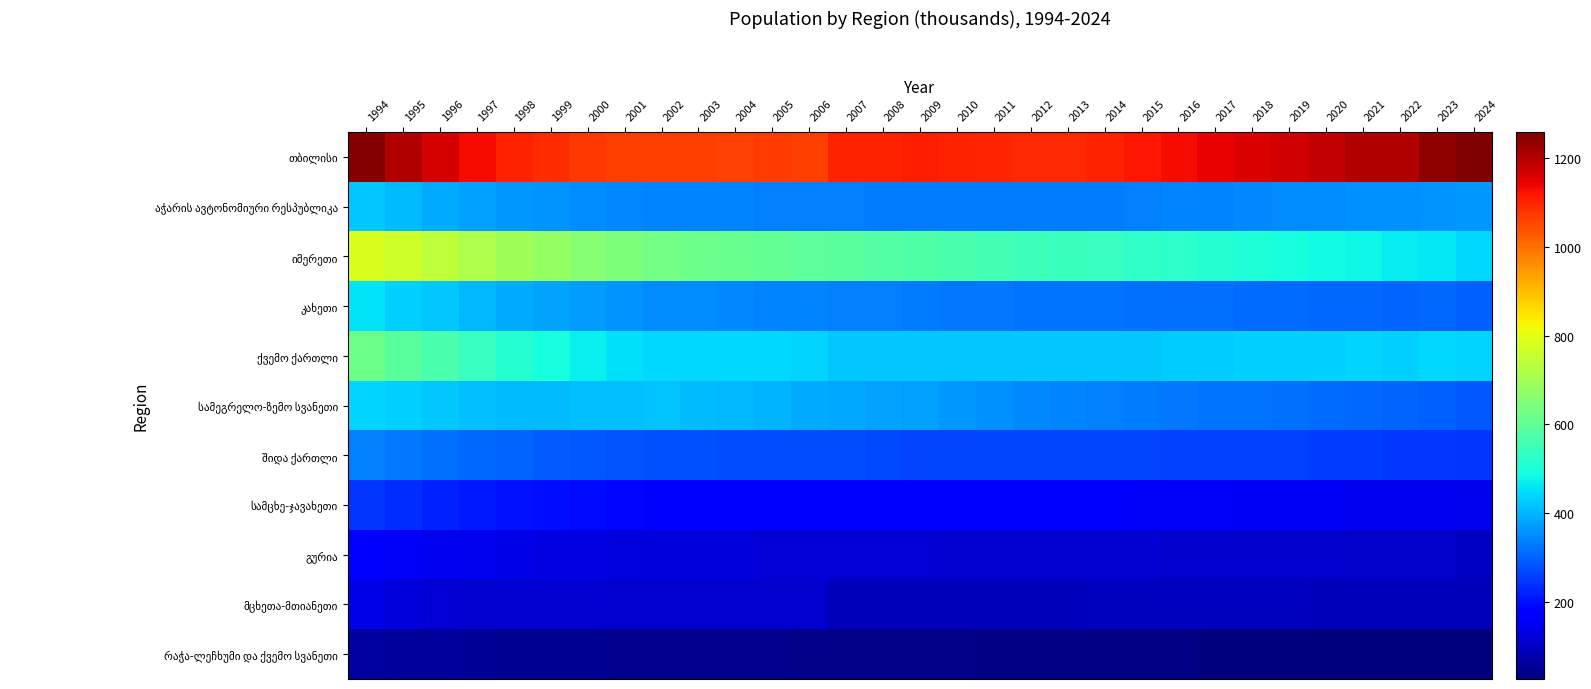

List the series in order of their peak value, highest first.

თბილისი, იმერეთი, ქვემო ქართლი, კახეთი, სამეგრელო-ზემო სვანეთი, აჭარის ავტონომიური რესპუბლიკა, შიდა ქართლი, სამცხე-ჯავახეთი, გურია, მცხეთა-მთიანეთი, რაჭა-ლეჩხუმი და ქვემო სვანეთი